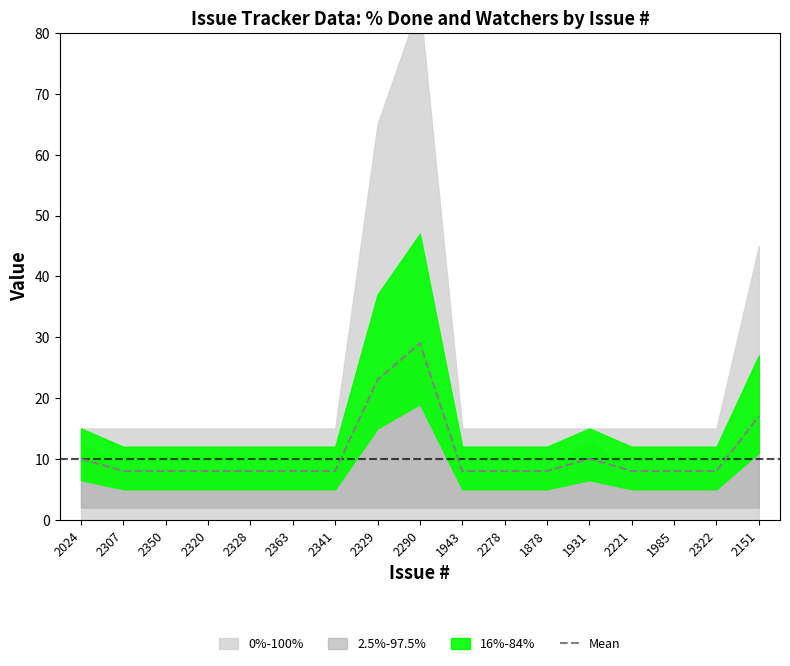

True or false: Mean has a value of 10 at 1931.

True